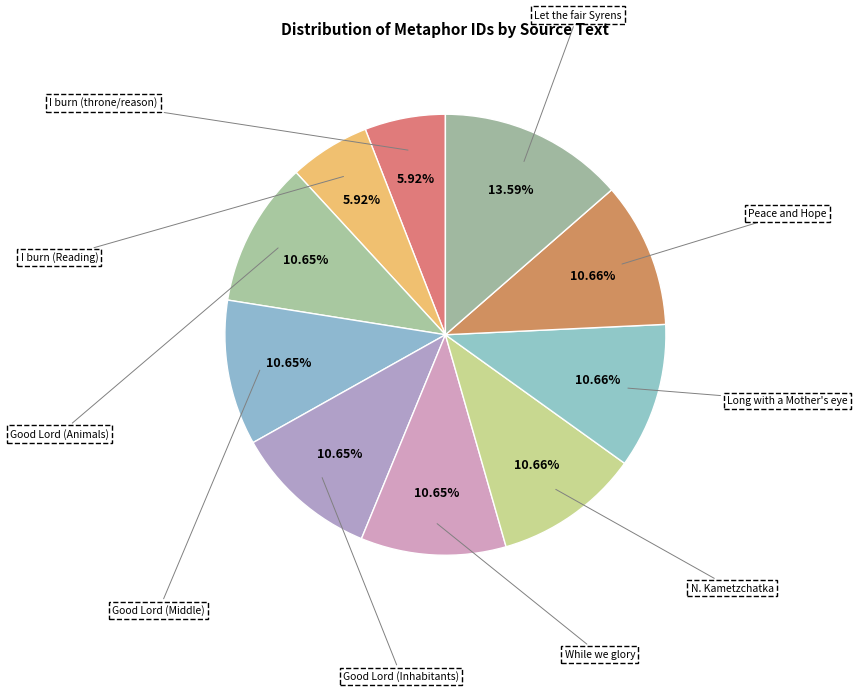

How many slices are in this pie chart?

10